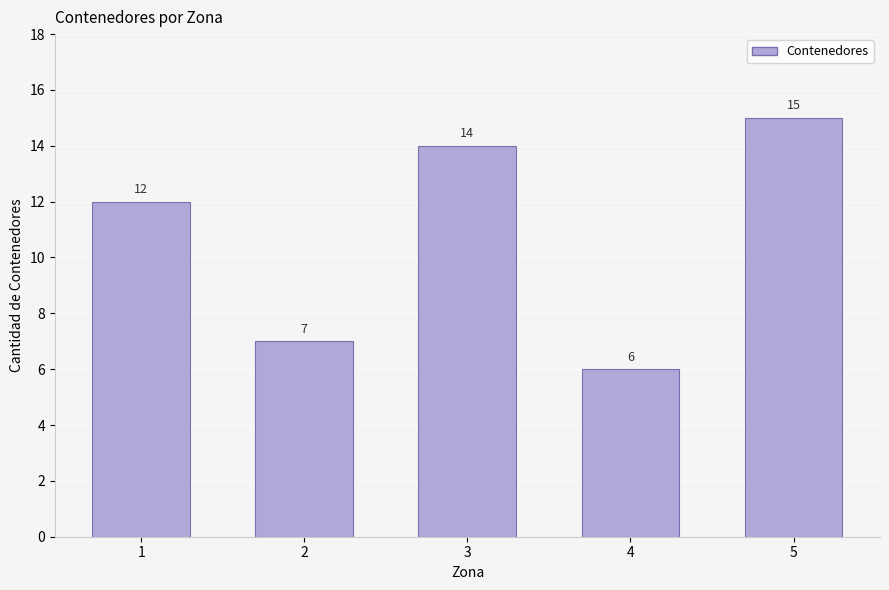

Are the bars horizontal?

No